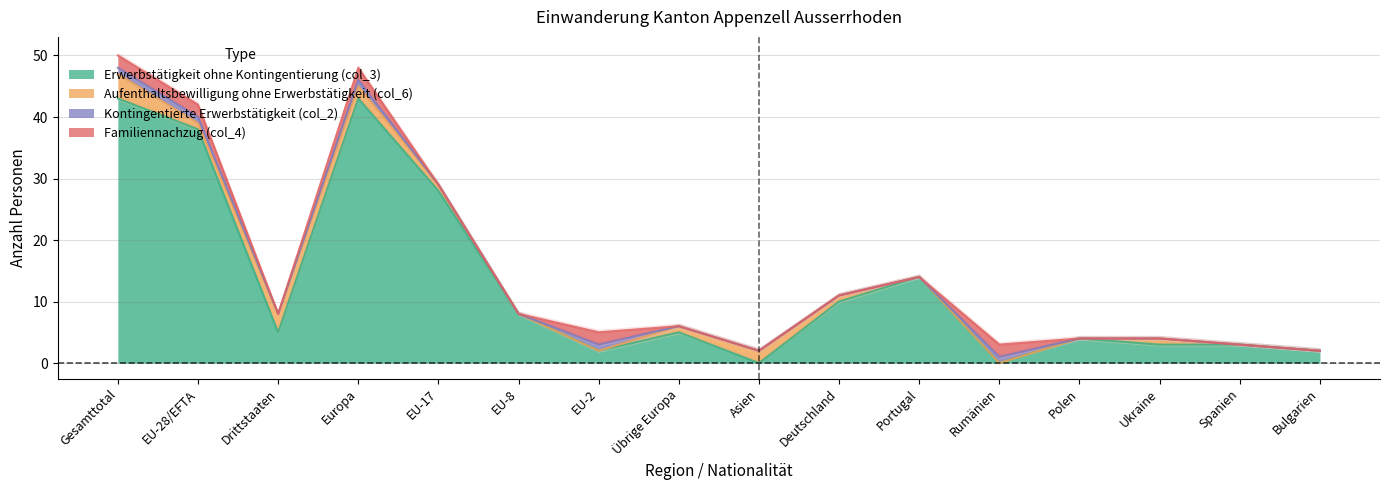

What is the difference between the highest and lowest values at EU-28/EFTA?

38